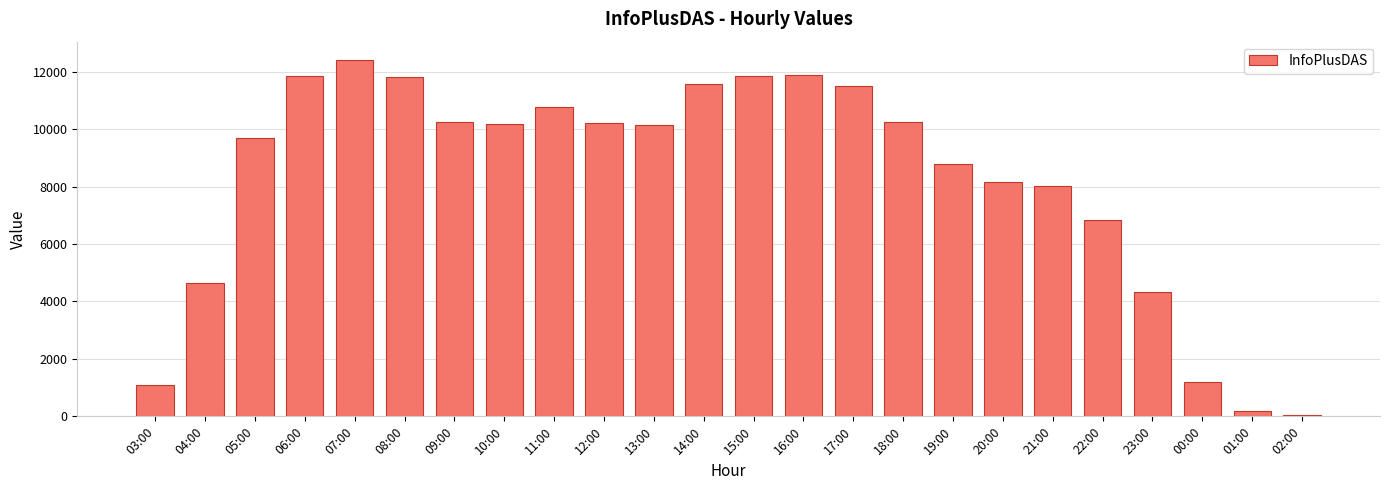

At which label is the value closest to 6240?

22:00